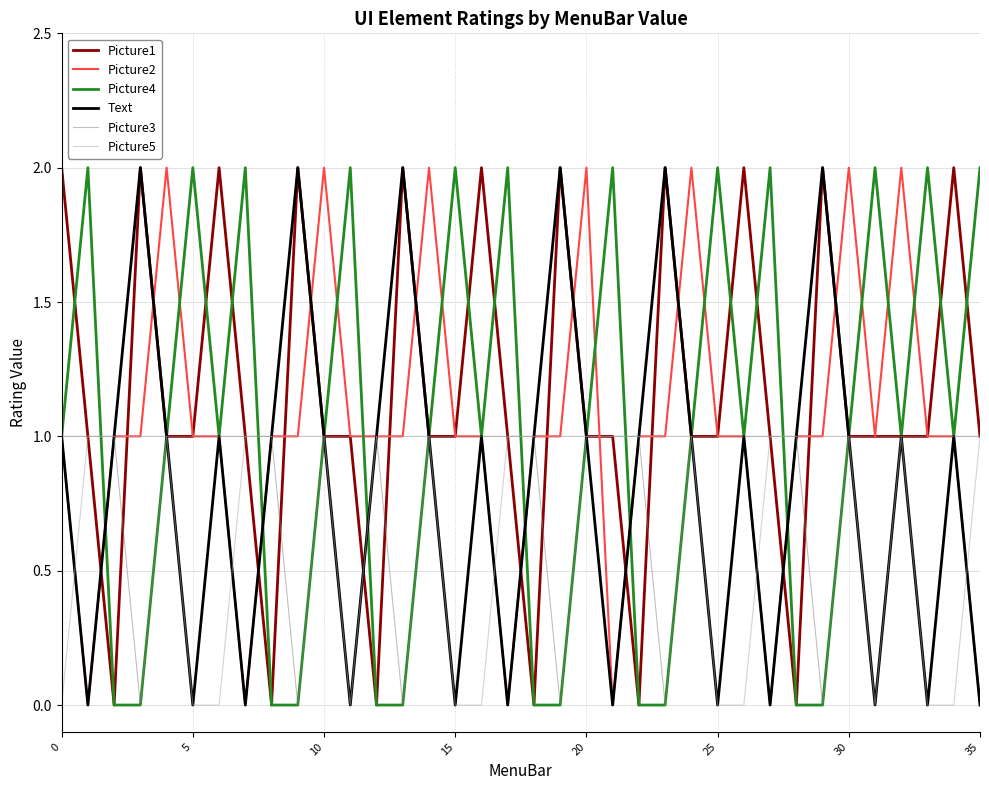

What is the sum of all Picture2 values?

37